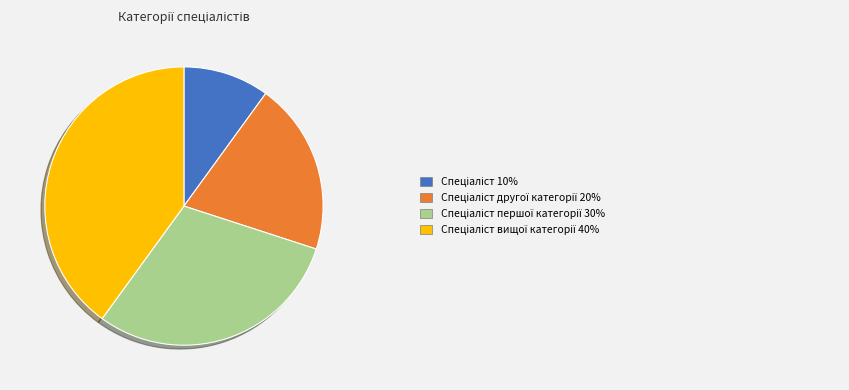

Is there any slice that represents more than half of the pie?

No